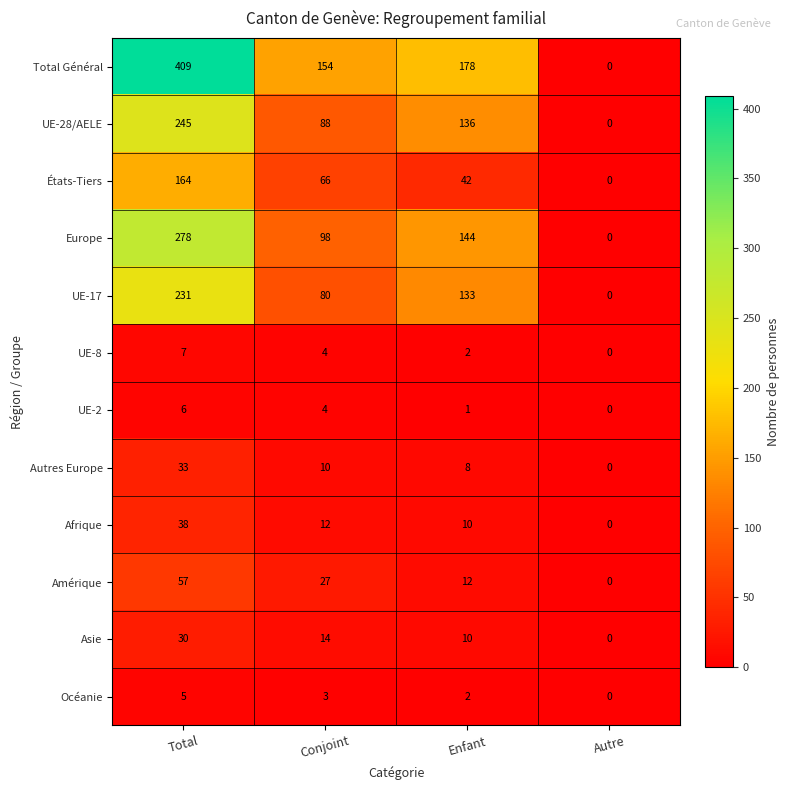

What is the maximum value shown in the chart?

409